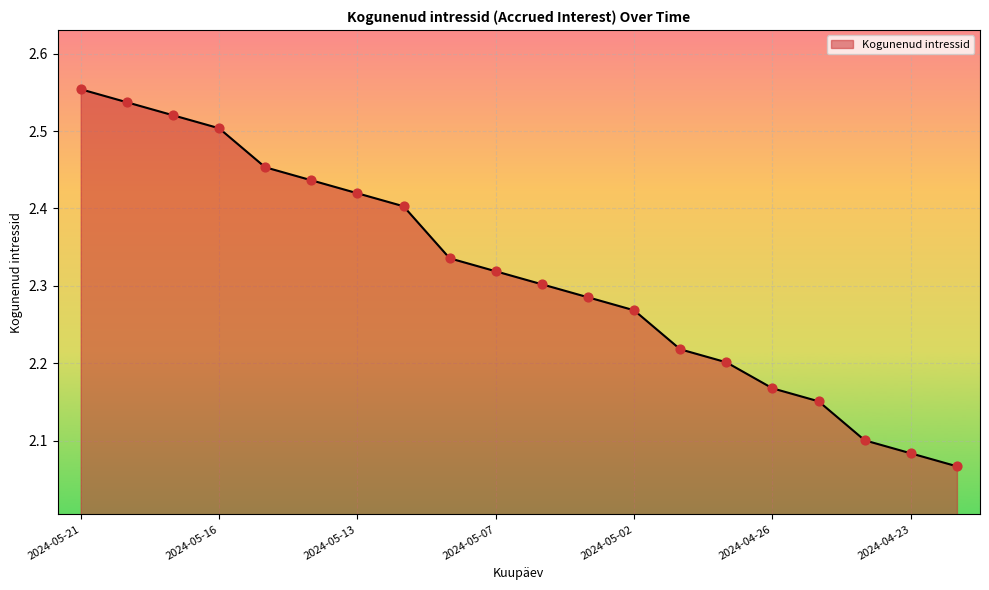

What is the difference between the maximum and minimum values?

0.5